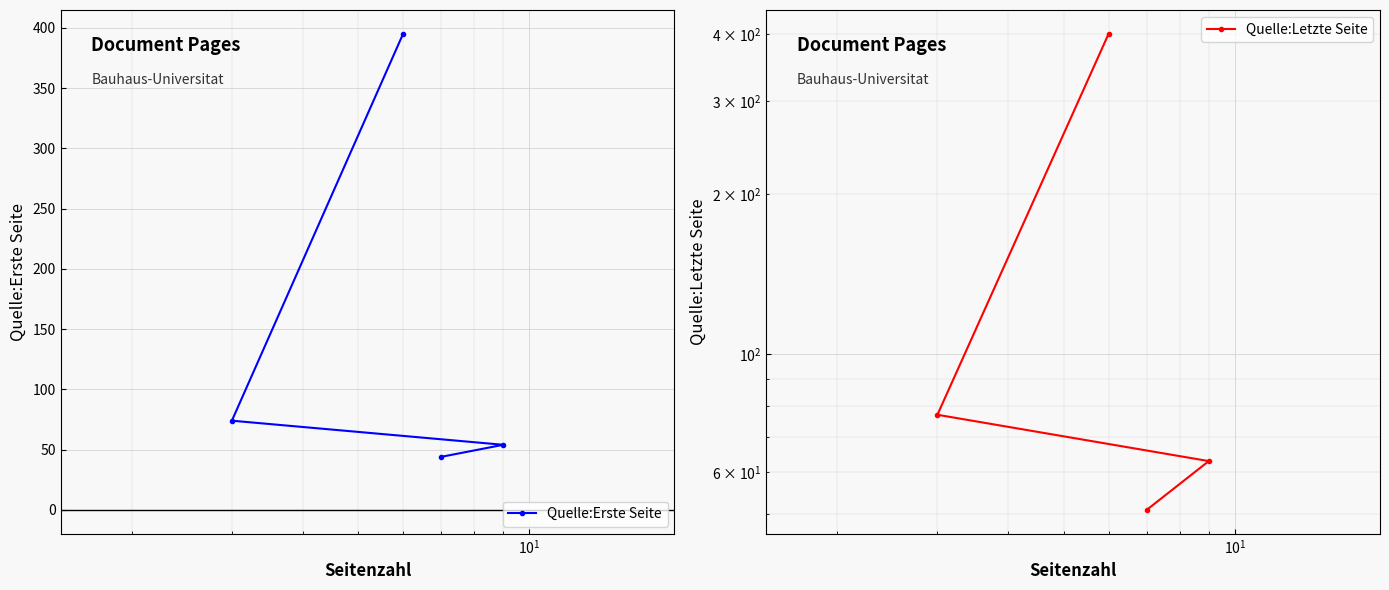

What are all the series names shown in the legend?

Quelle:Erste Seite, Quelle:Letzte Seite